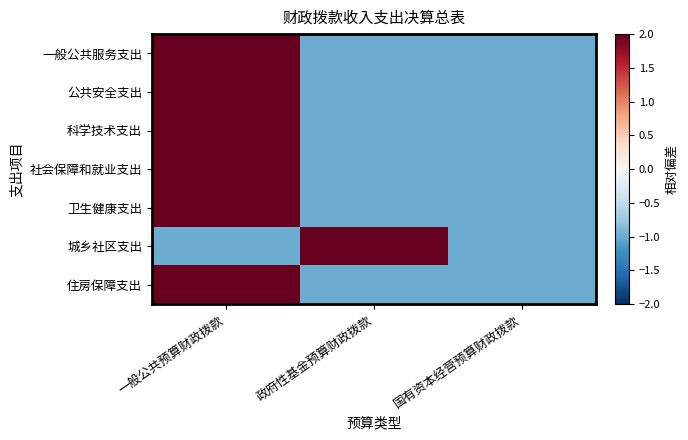

What is the spread (max minus min) of values at 一般公共预算财政拨款?

3.0